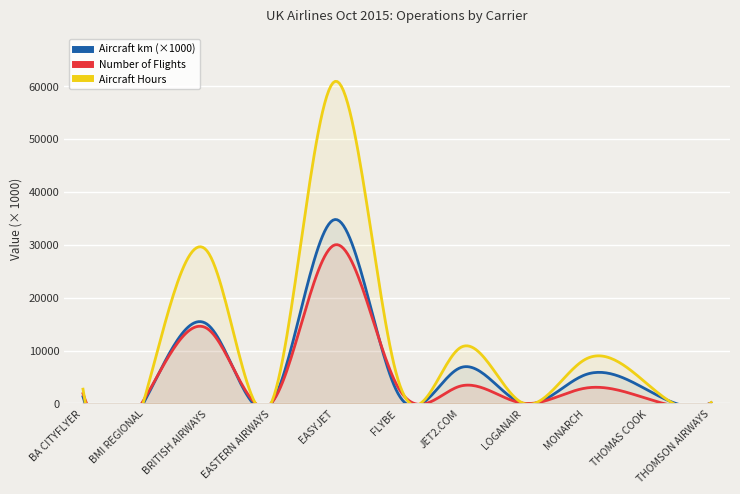

Where does the aircraft_km_x1000 series first go above 2216?

BRITISH AIRWAYS